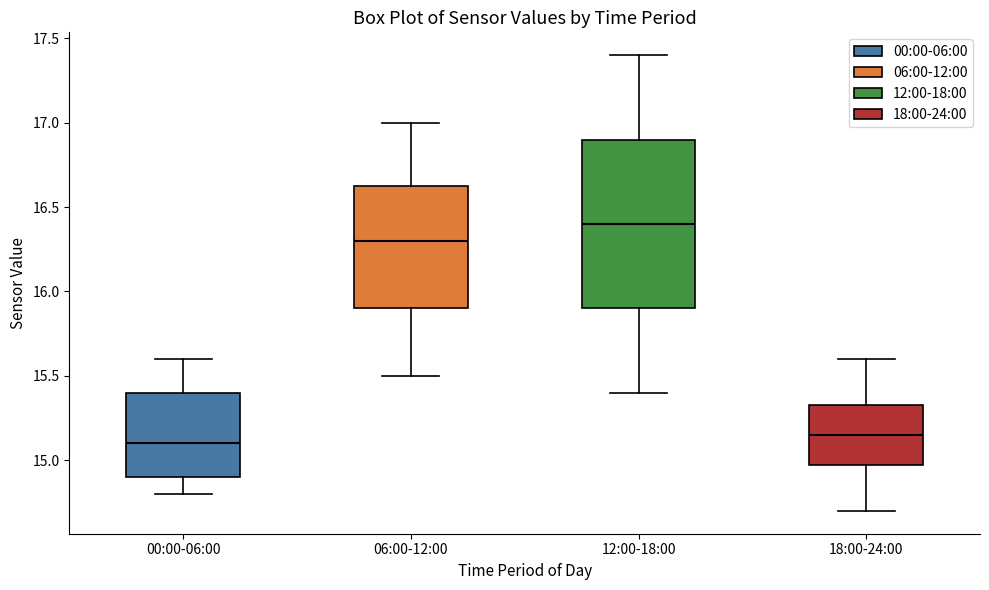

Where is the lower edge of the box for 12:00-18:00 on the y-axis? The values are not printed on the chart, so give them approximately, as read against the axis.

15.90